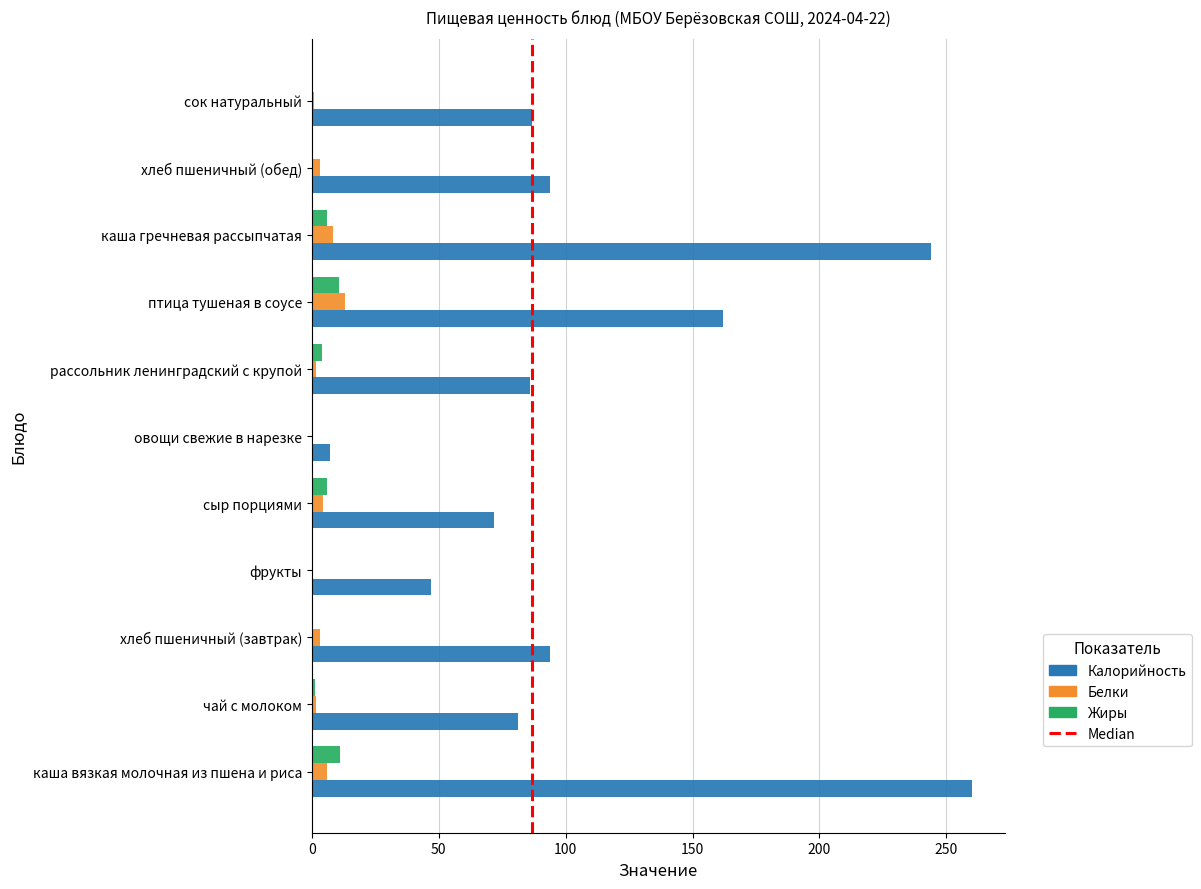

Is it true that Калорийность equals 7.2 at овощи свежие в нарезке?

True